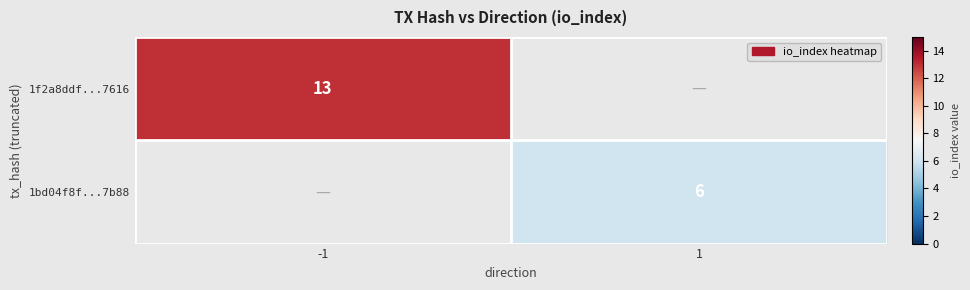

The 1f2a8ddf...7616 series shows 13 at -1. True or false?

True